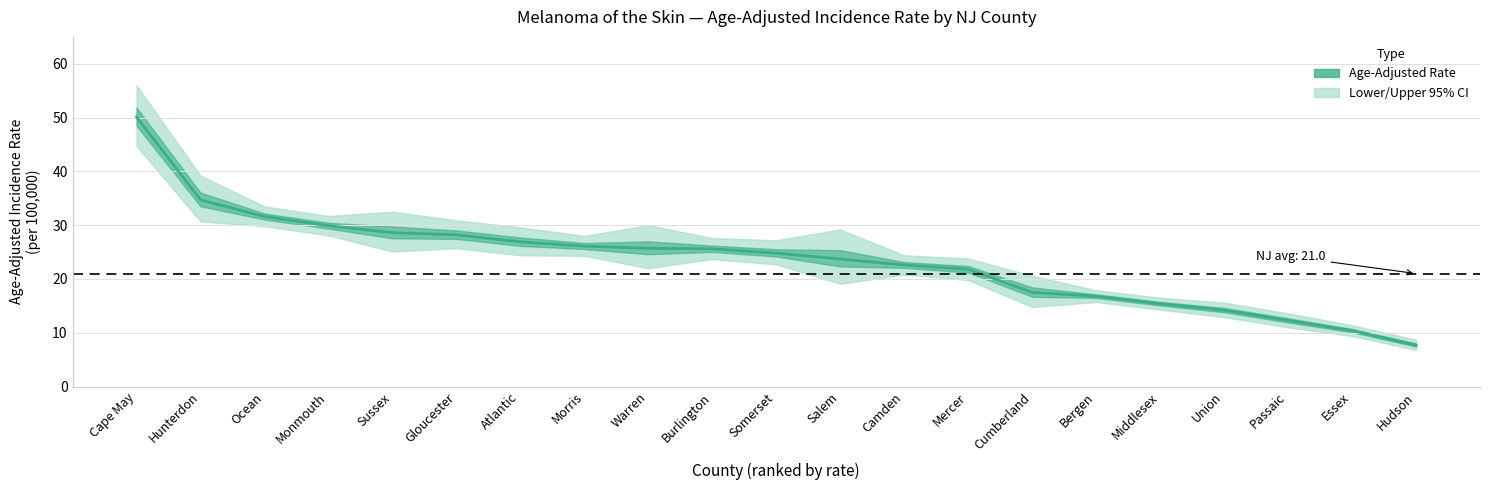

Rank the series by their average value, from lowest to highest.

Lower_CI, Rate, Upper_CI